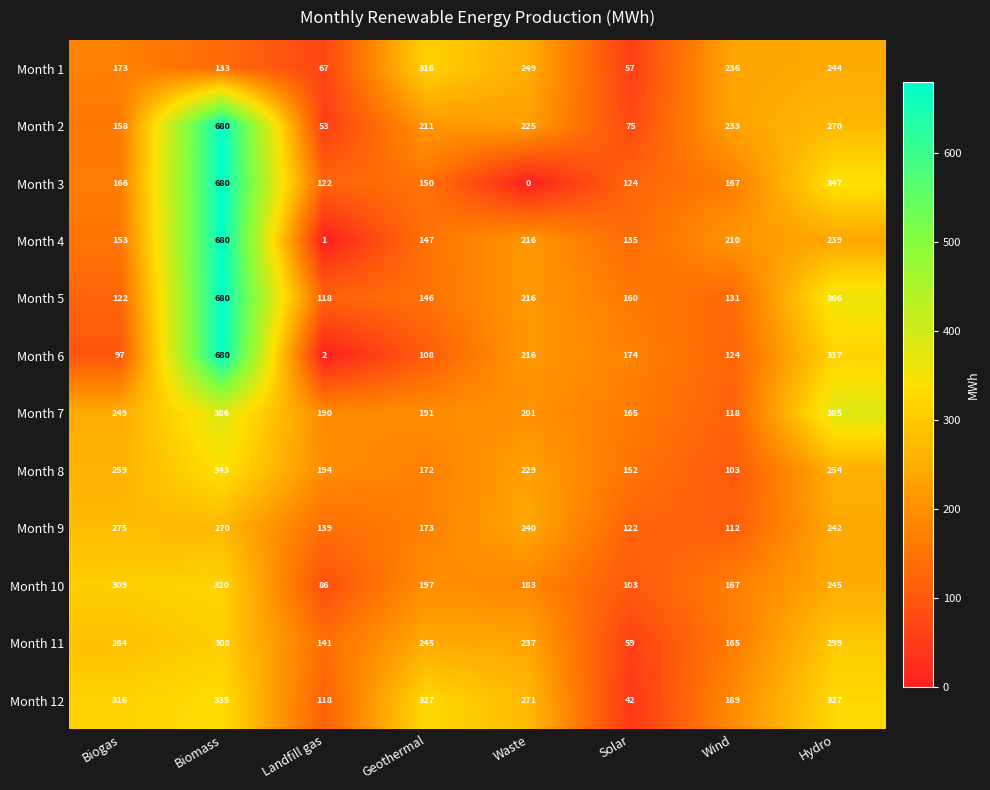

What is the highest value of the Month 9 series?

275